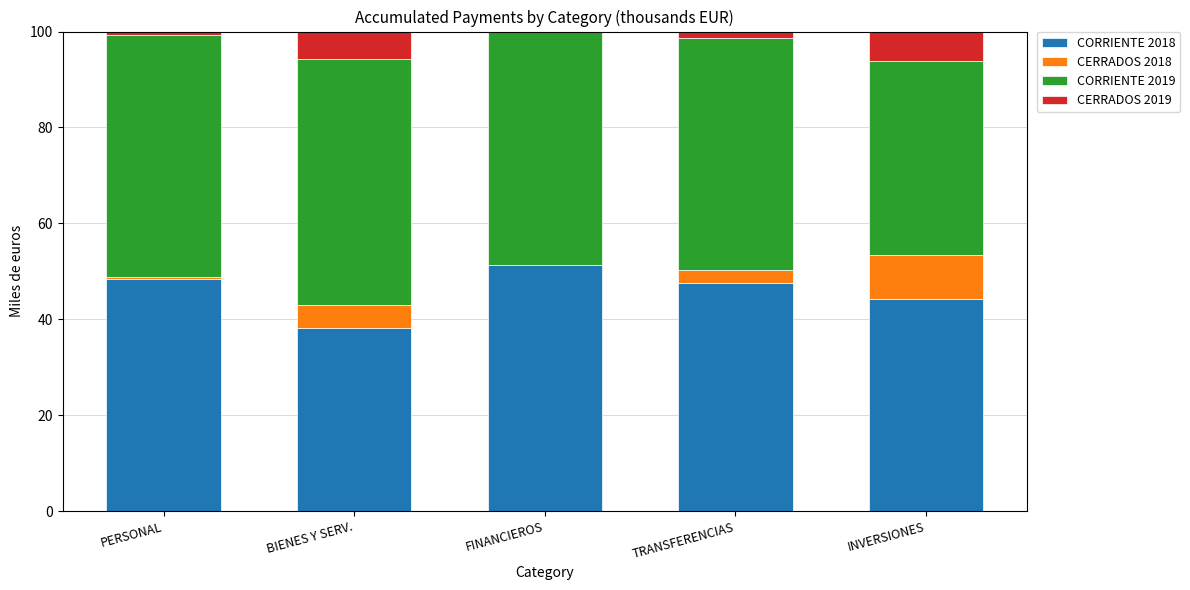

What is the sum of all CORRIENTE 2018 values?

229.6